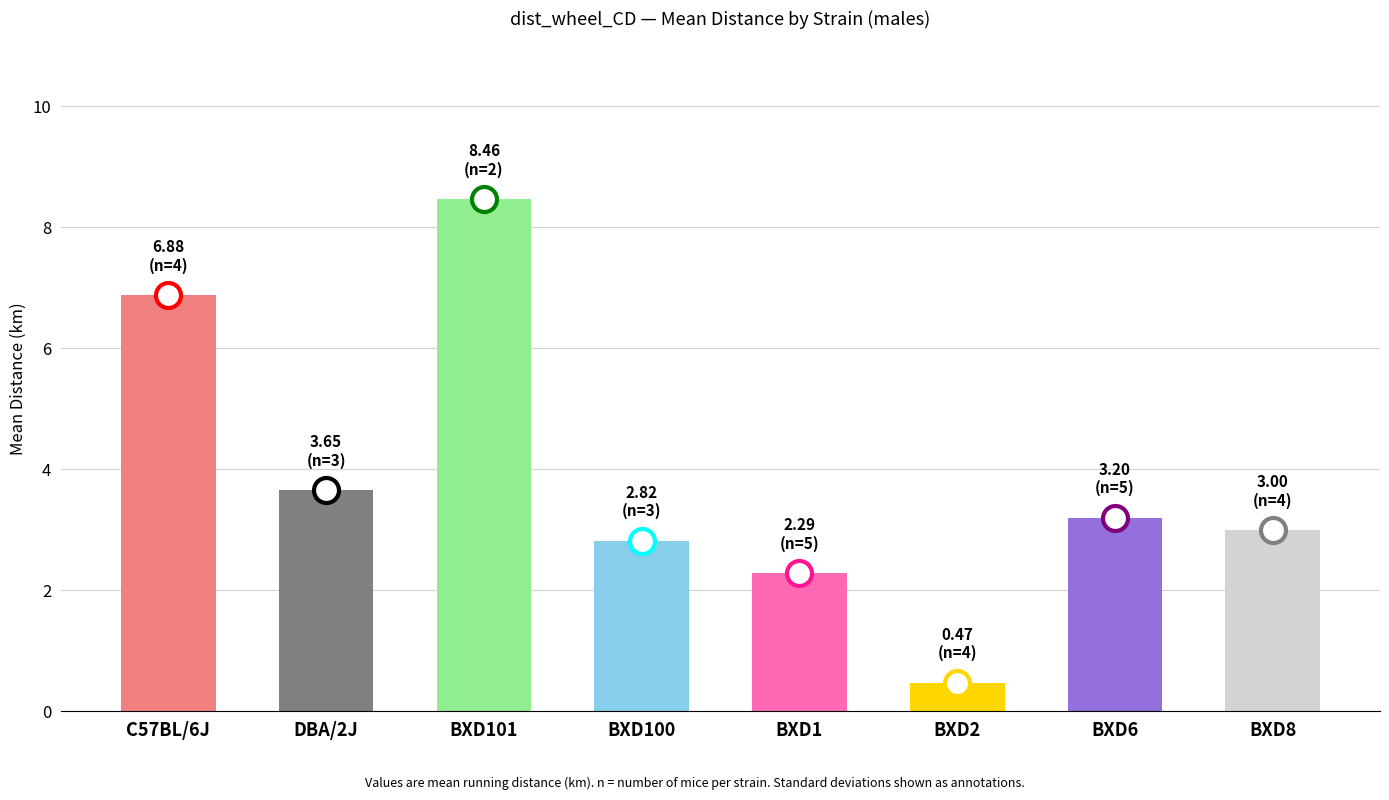

What is the maximum value shown in the chart?

8.5